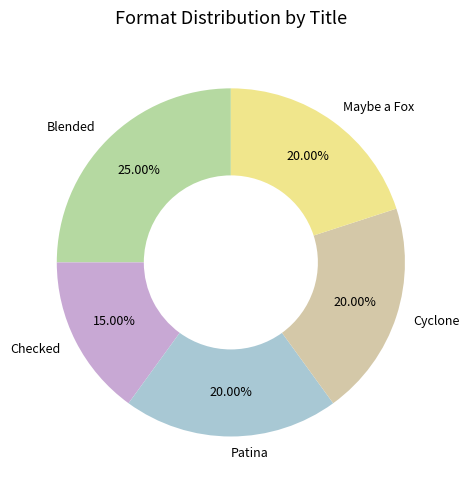

Does Blended account for over 50% of the chart?

No